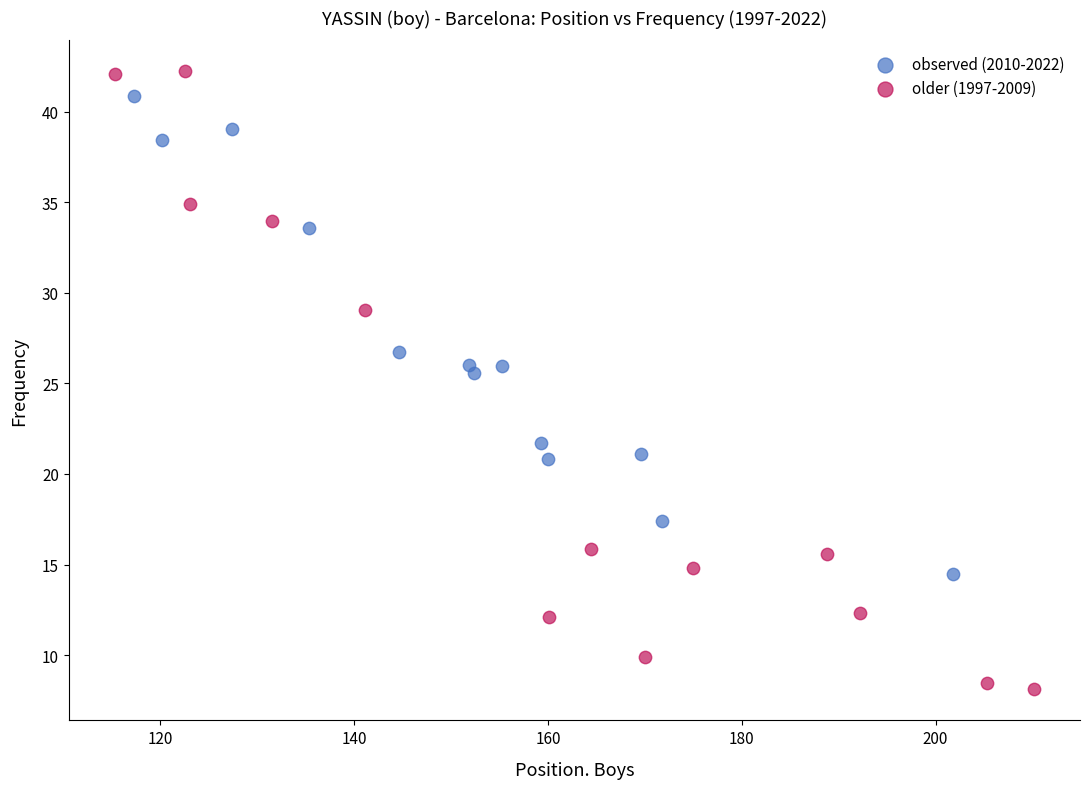

Which series reaches the minimum Y coordinate?

older (1997-2009)